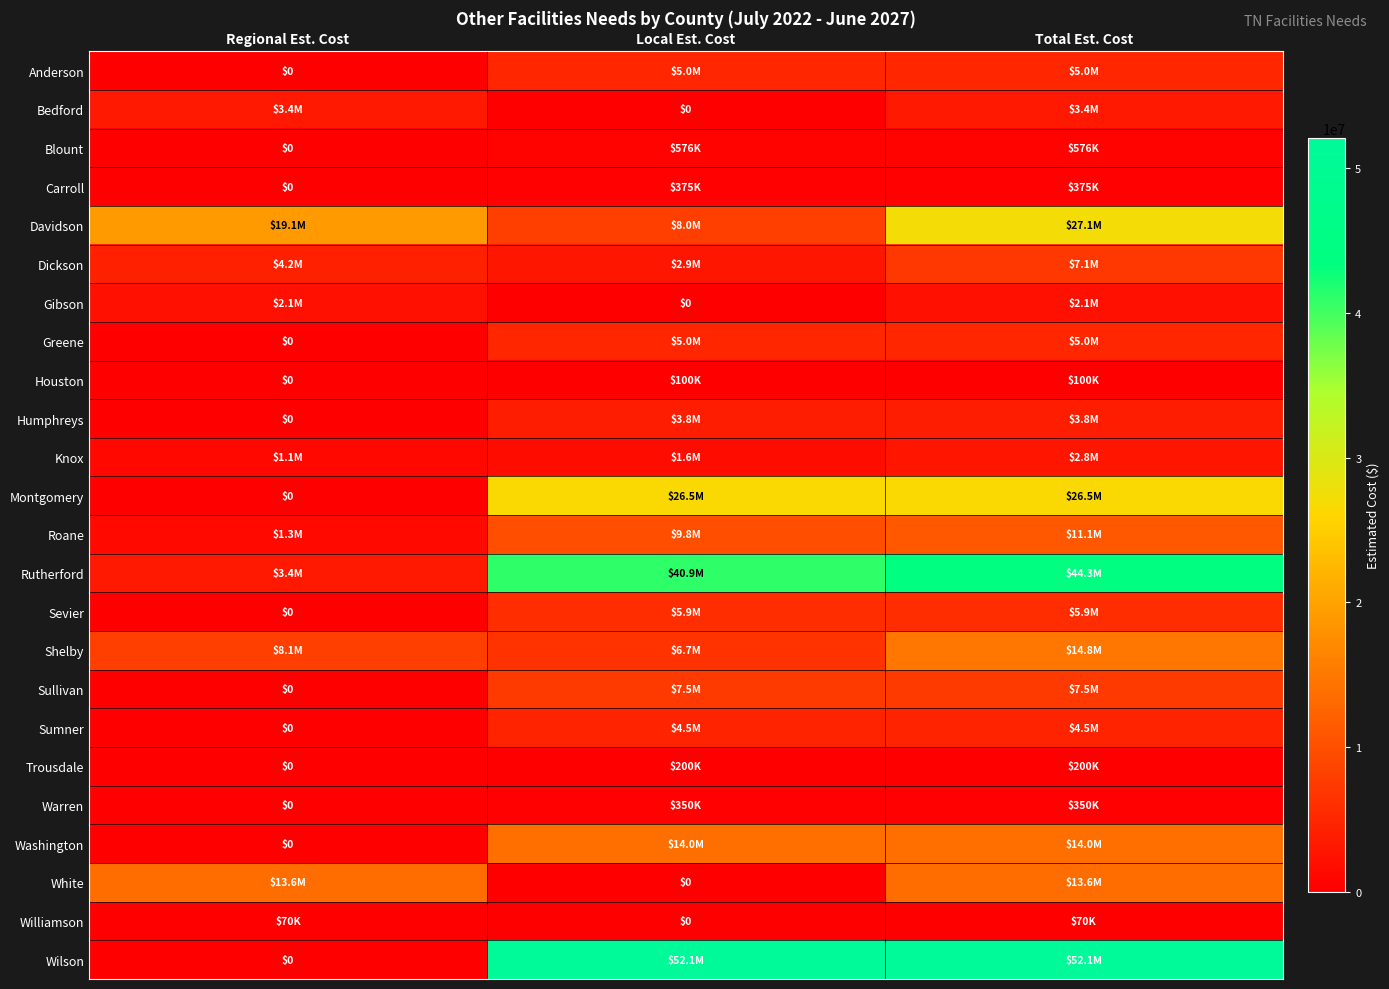

What is the sum of the Rutherford values at Local Est. Cost and Regional Est. Cost?

44278690